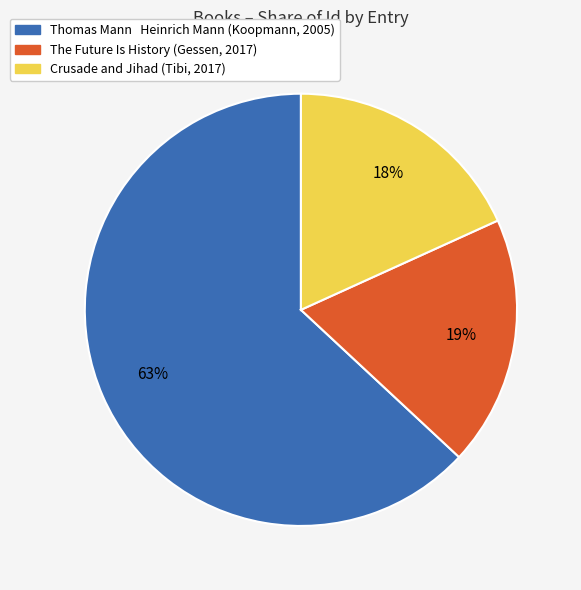

Which category has the biggest portion of the pie?

Thomas Mann Heinrich Mann (Koopmann, 2005)